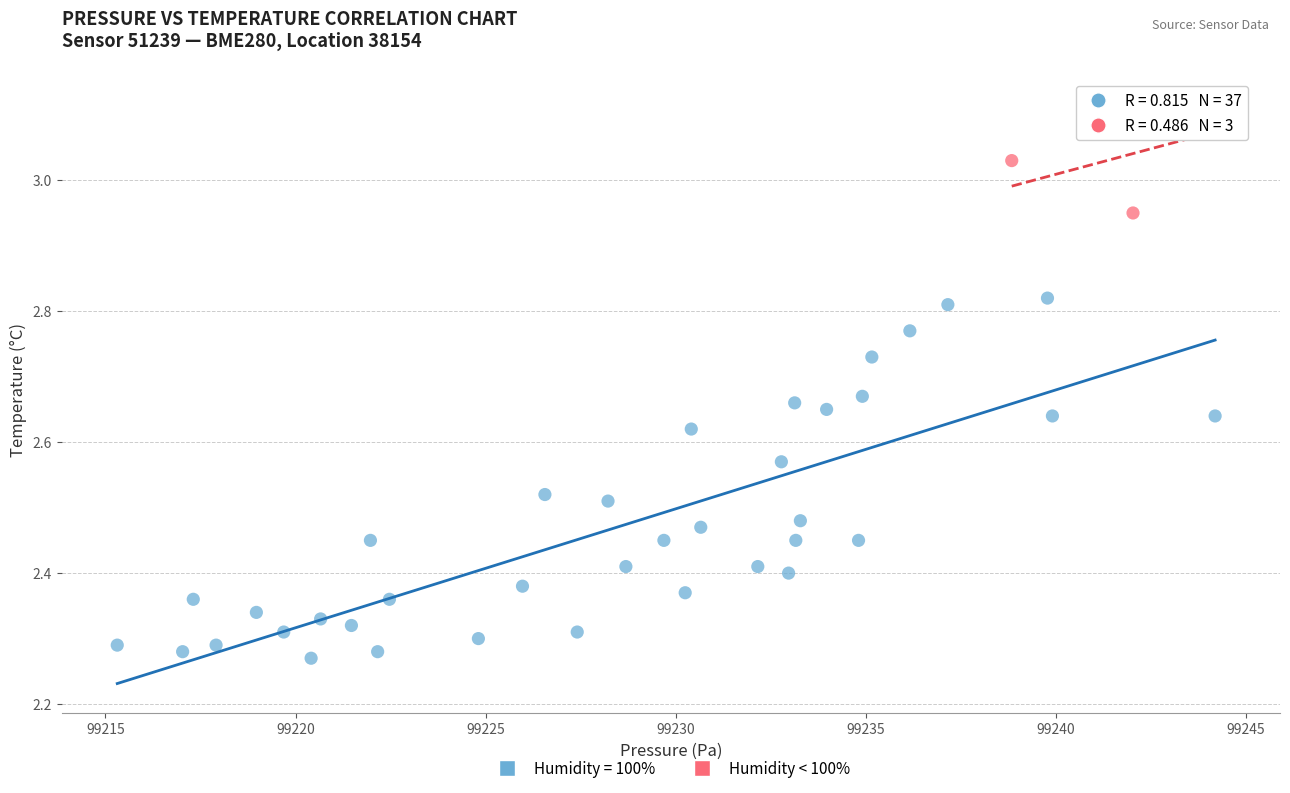

Which series has the widest spread of Y values?

Humidity = 100%